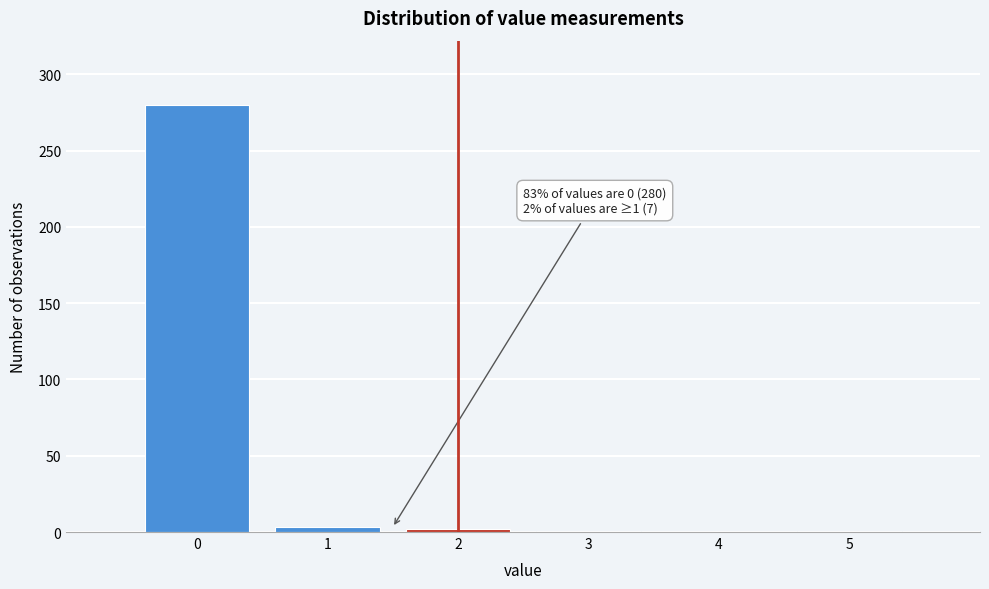

The value at 4 is 0. True or false?

True